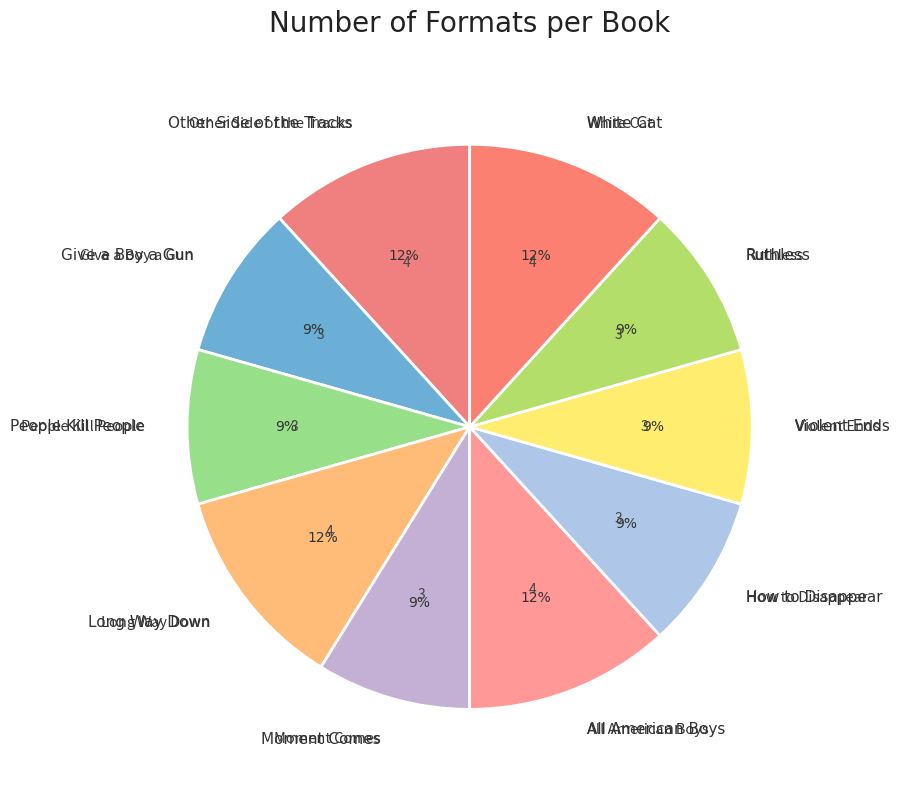

Count the number of slices in the pie.

10